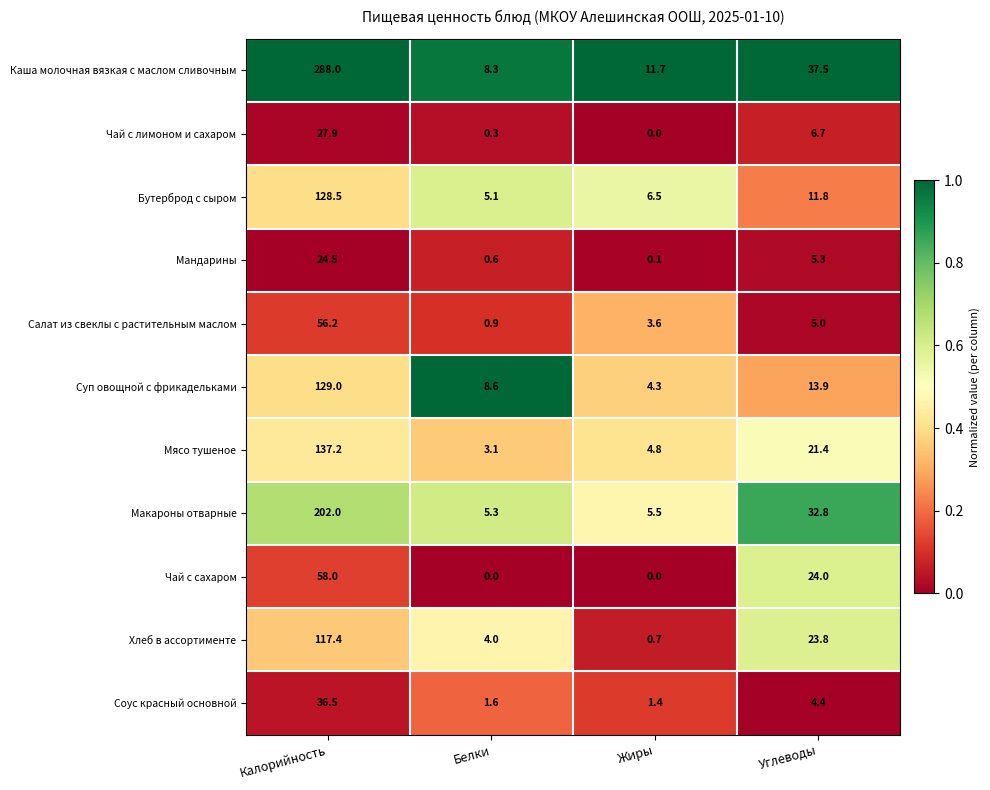

Which category has the highest value across all series?

Калорийность